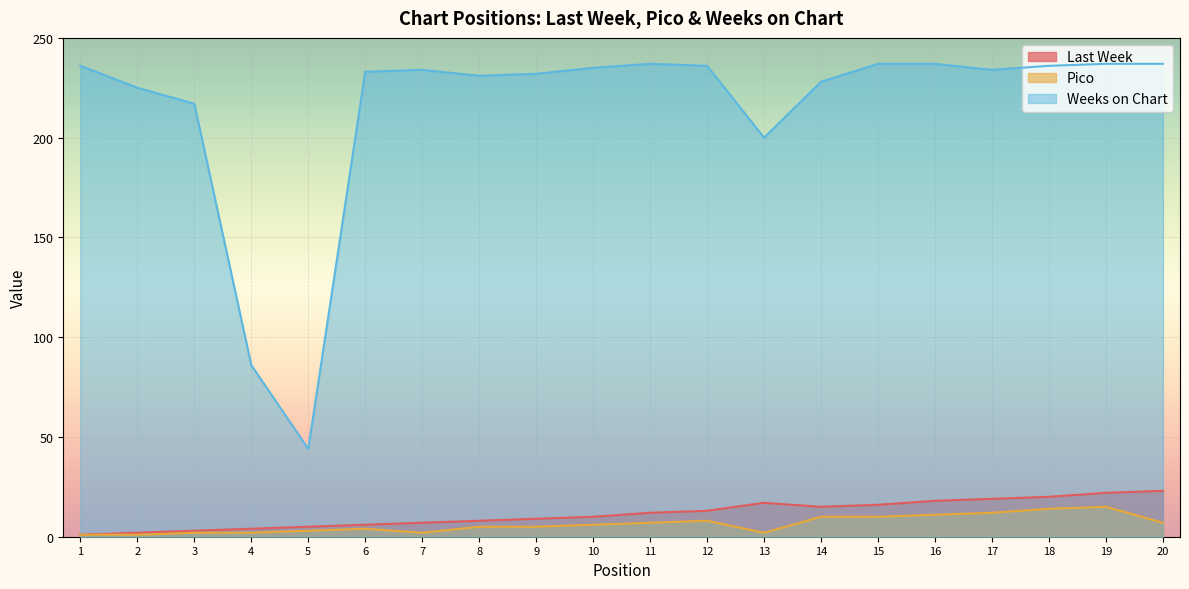

What are all the series names shown in the legend?

Last Week, Pico, Weeks on Chart